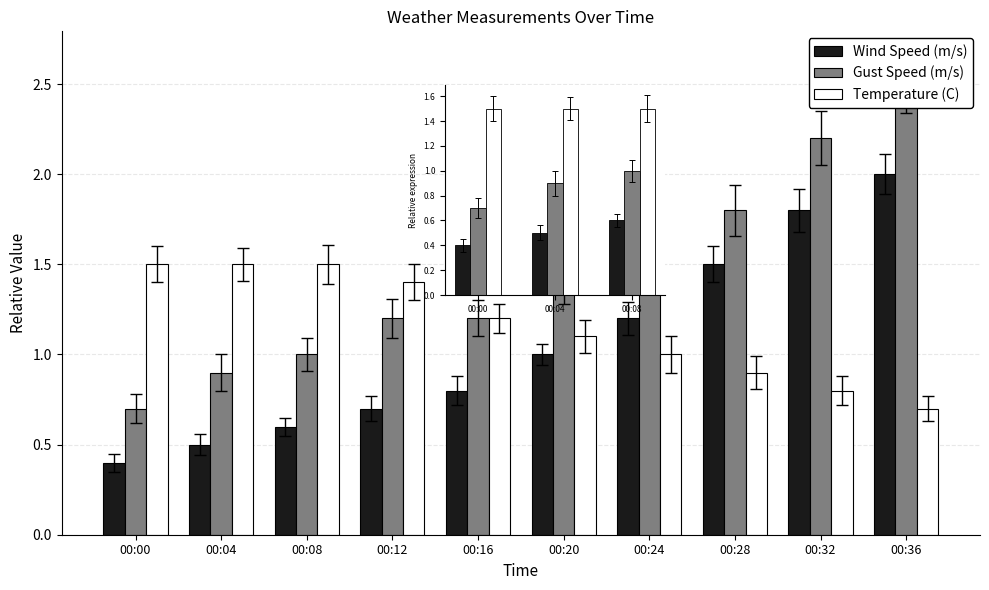

What is the approximate value of Gust Speed (m/s) at 00:08?

1.0